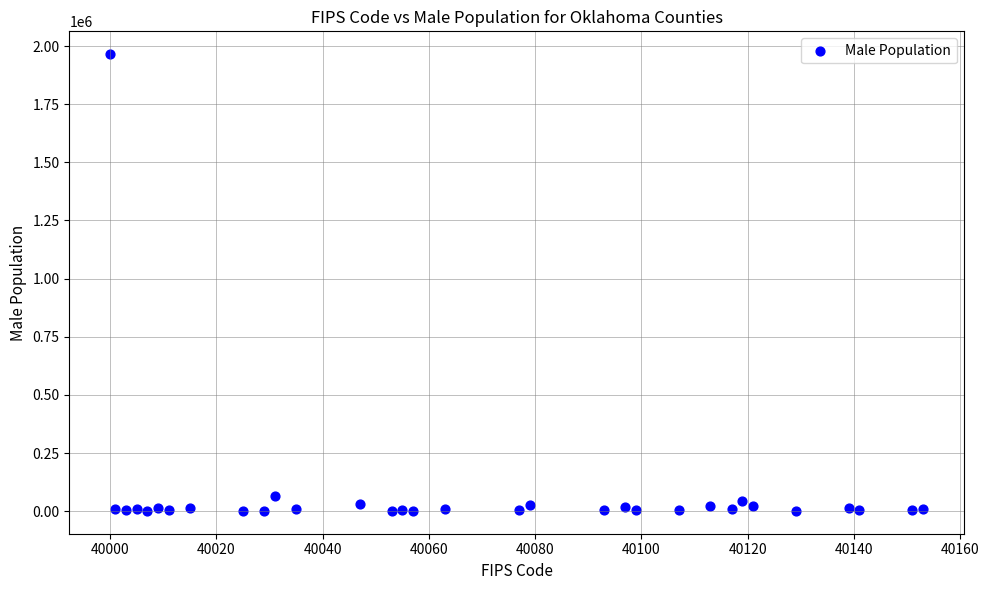

What is the range of Y values (max minus min)?

1963781